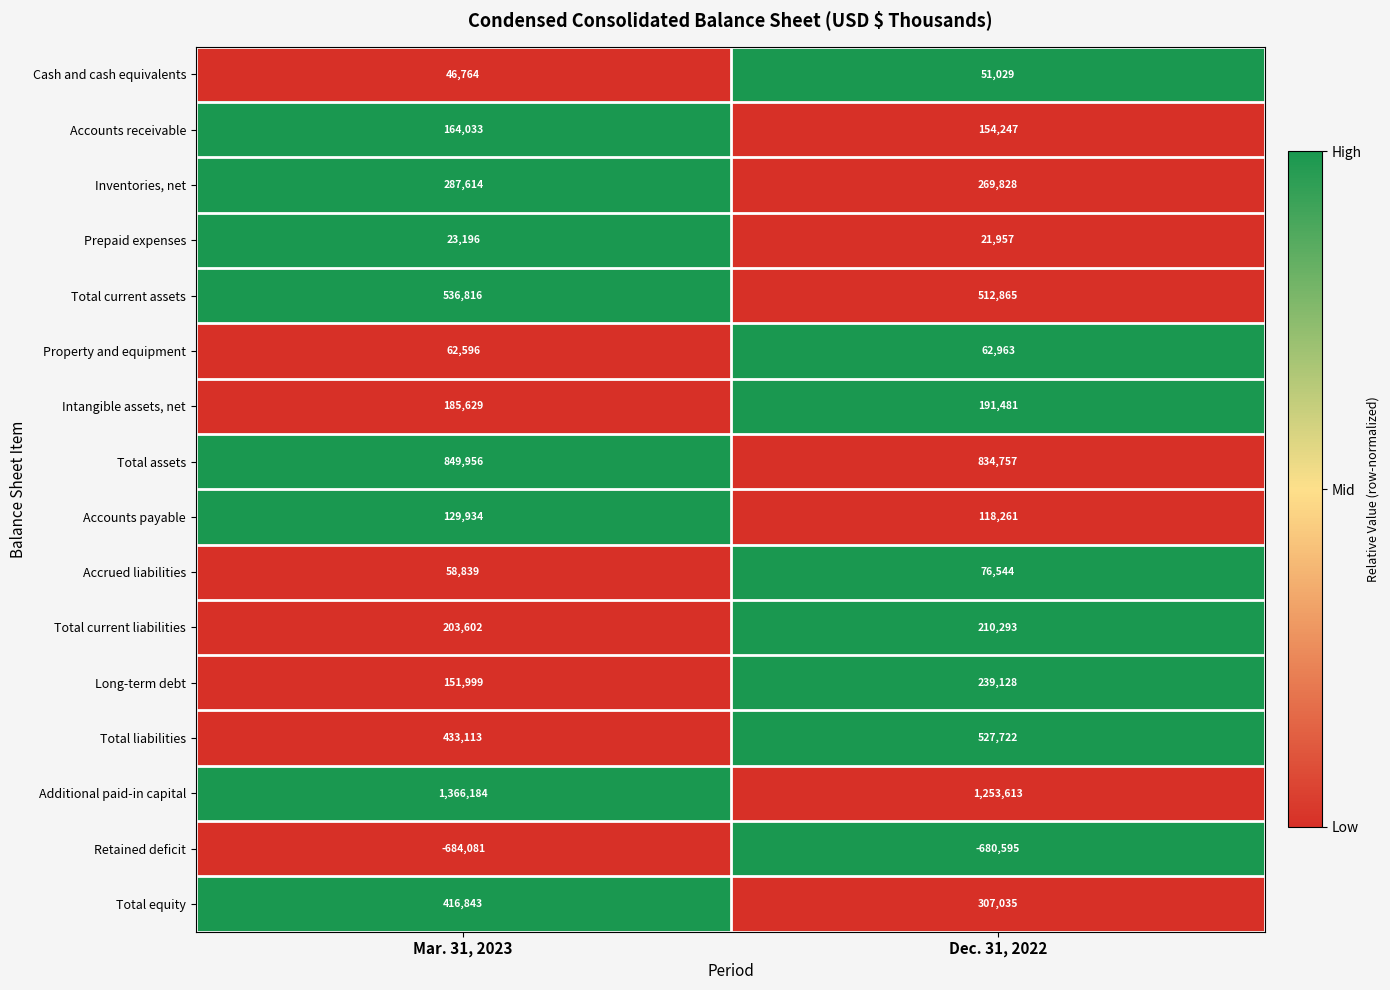

How many distinct data groups are displayed?

16